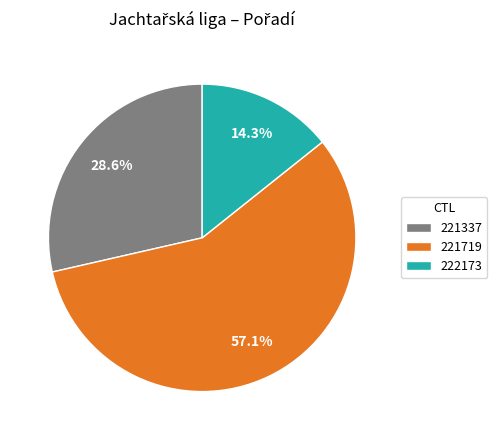

Is the sum of 221719 and 221337 greater than half?

Yes